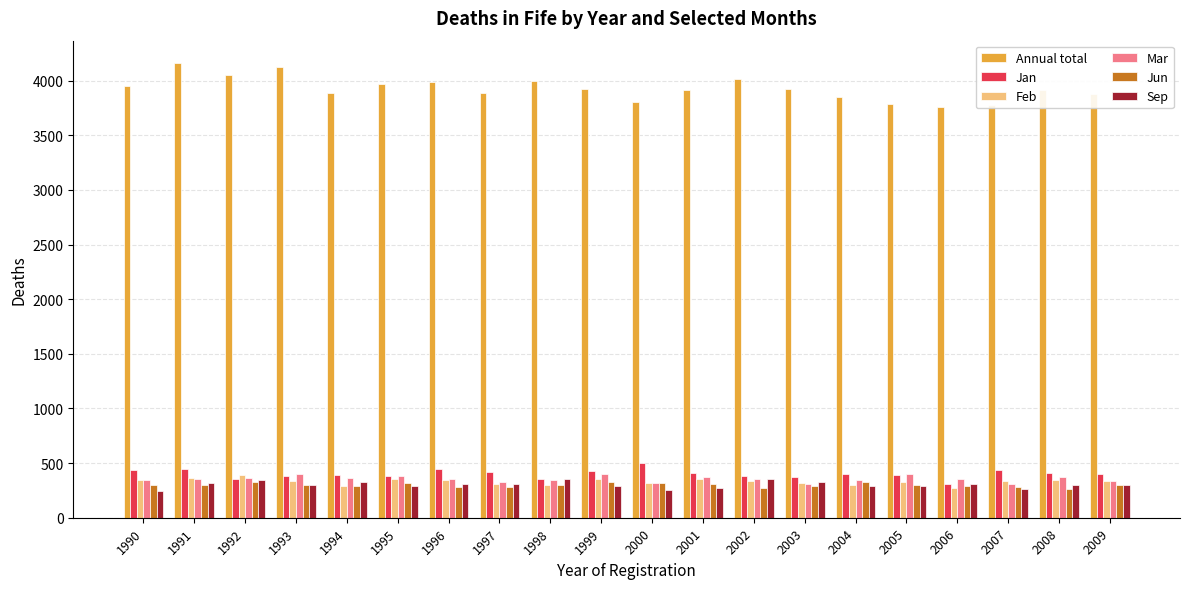

What is the sum of the Feb values at 1994 and 2008?

629